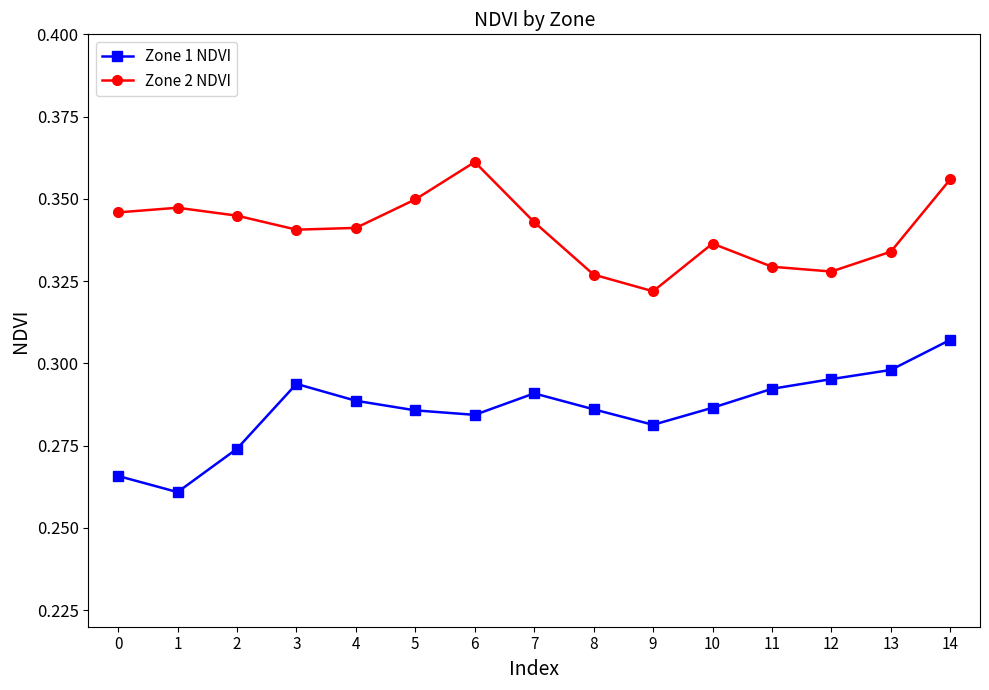

At how many categories does at least one series exceed 0?

15